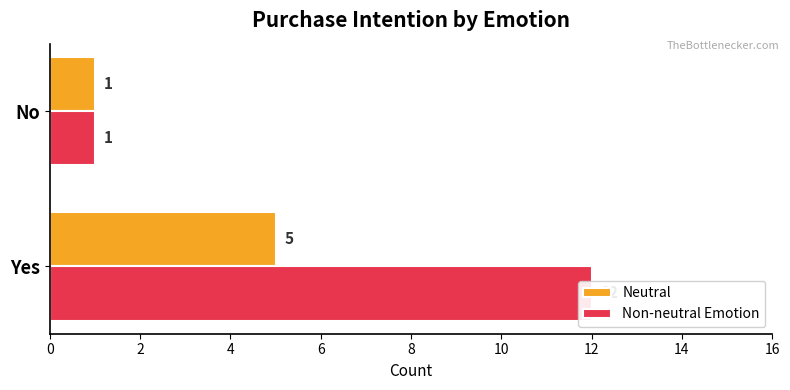

Reading left to right, what are all the values shown in this chart?

Neutral: 5	1
Non-neutral Emotion: 12	1